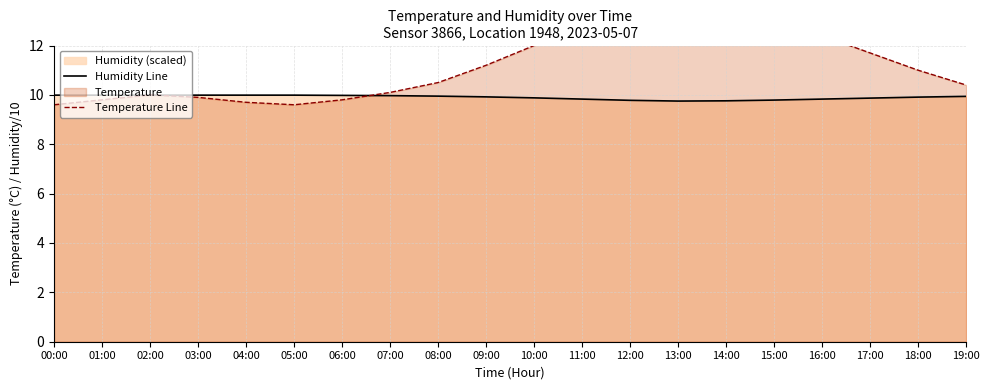

What is the value of the Temperature Line point at the 16th from the left?

13.1